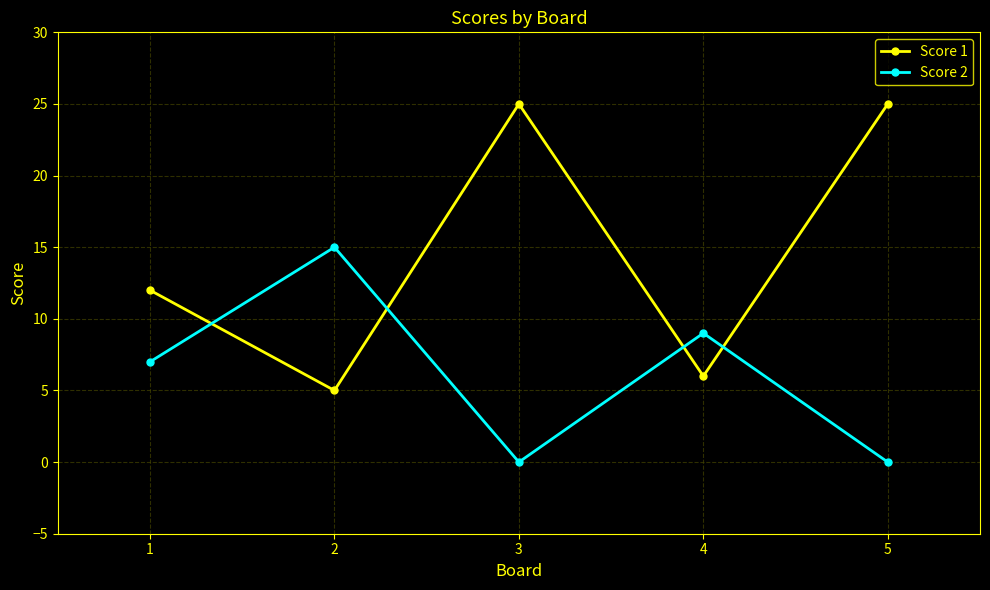

True or false: Score 1 has more than 0 points higher than both neighbors.

True